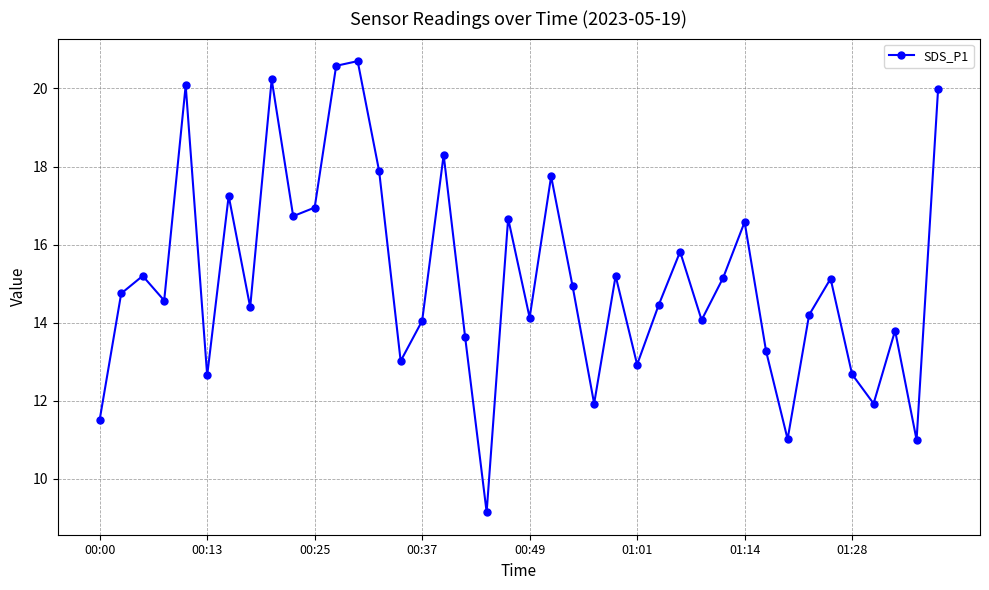

What is the smallest value displayed?

9.2